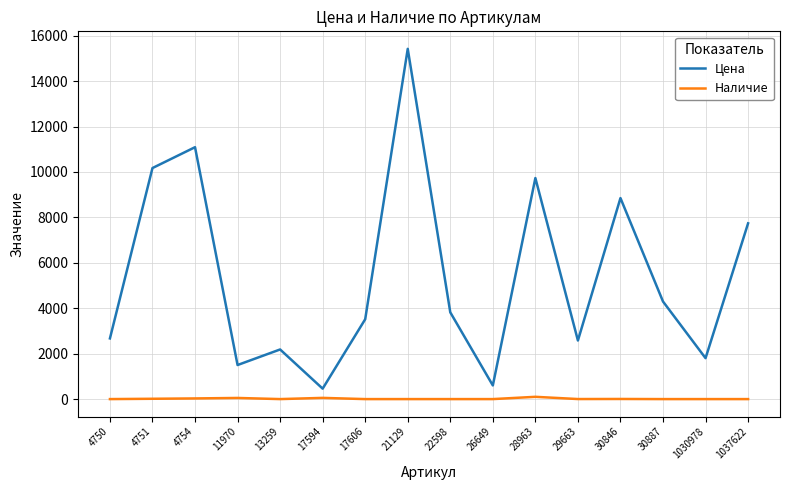

True or false: Цена has a value of 2580 at 29663.

True